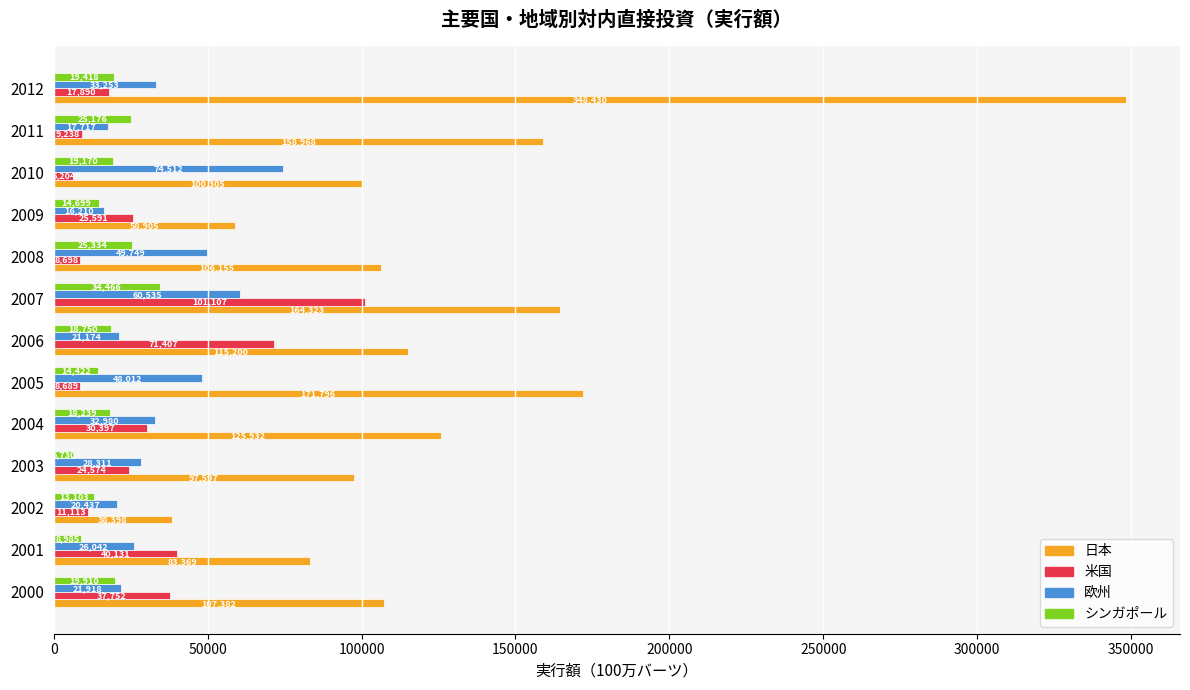

Where is 日本 nearest to the value 193414?

2005